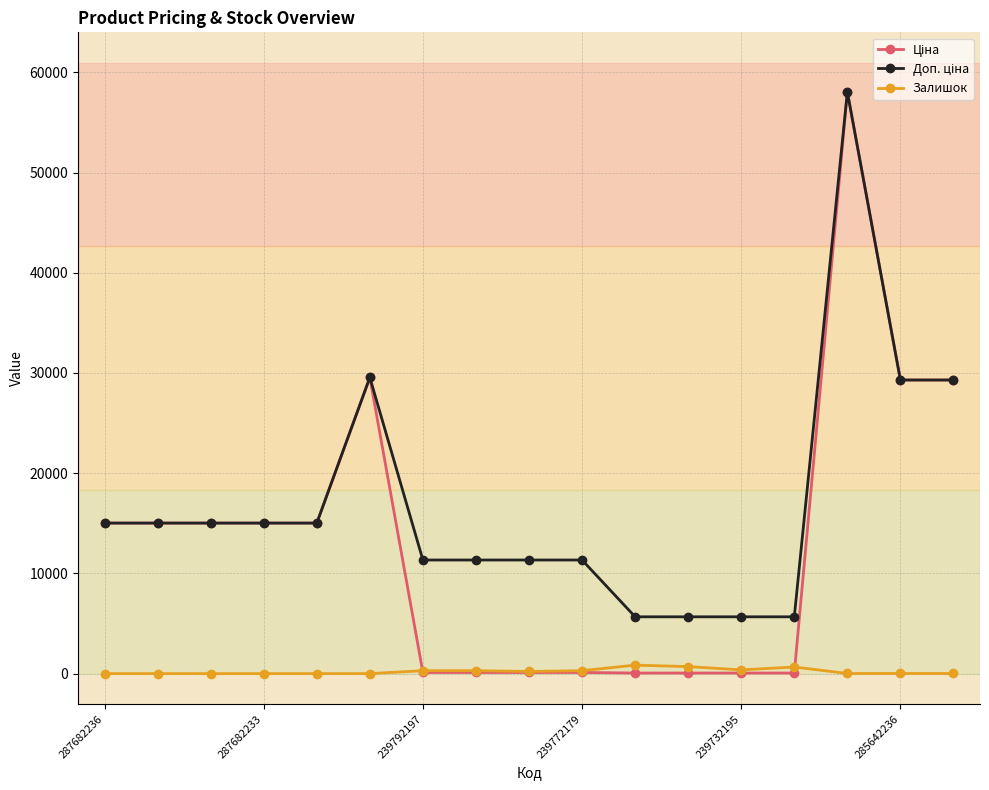

How many distinct data groups are displayed?

3